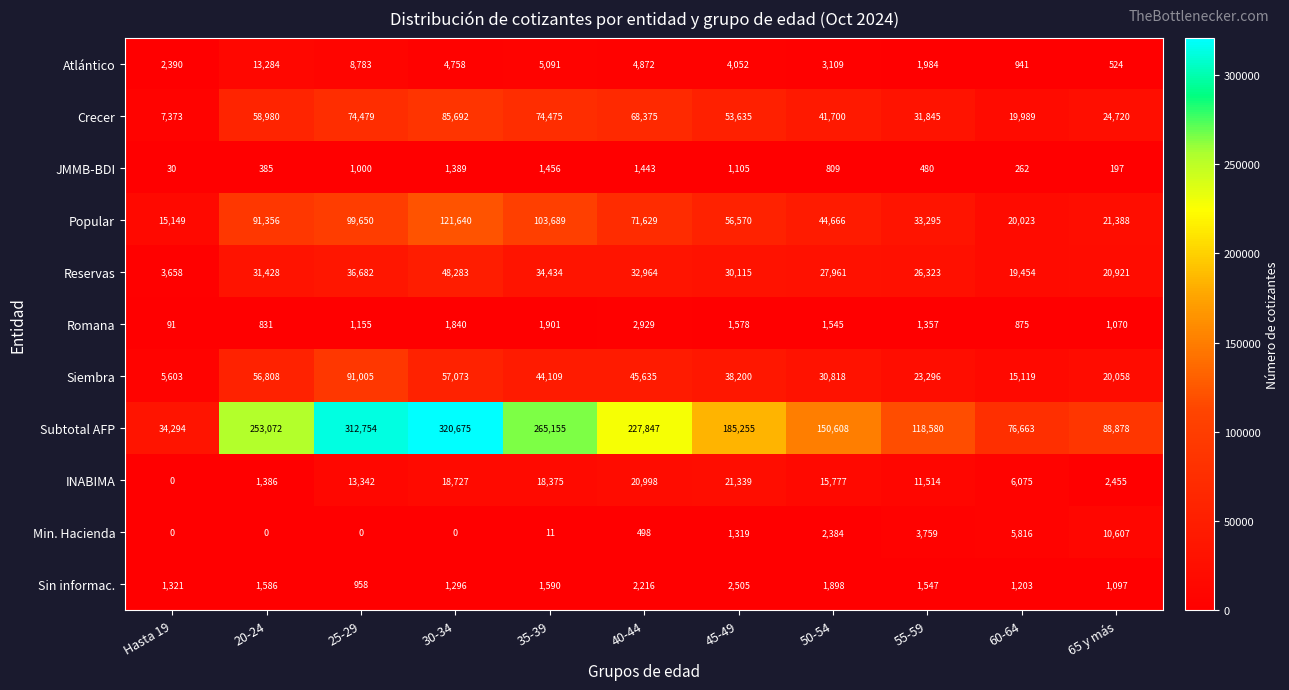

Is it true that Sin informac. equals 2911 at 50-54?

False